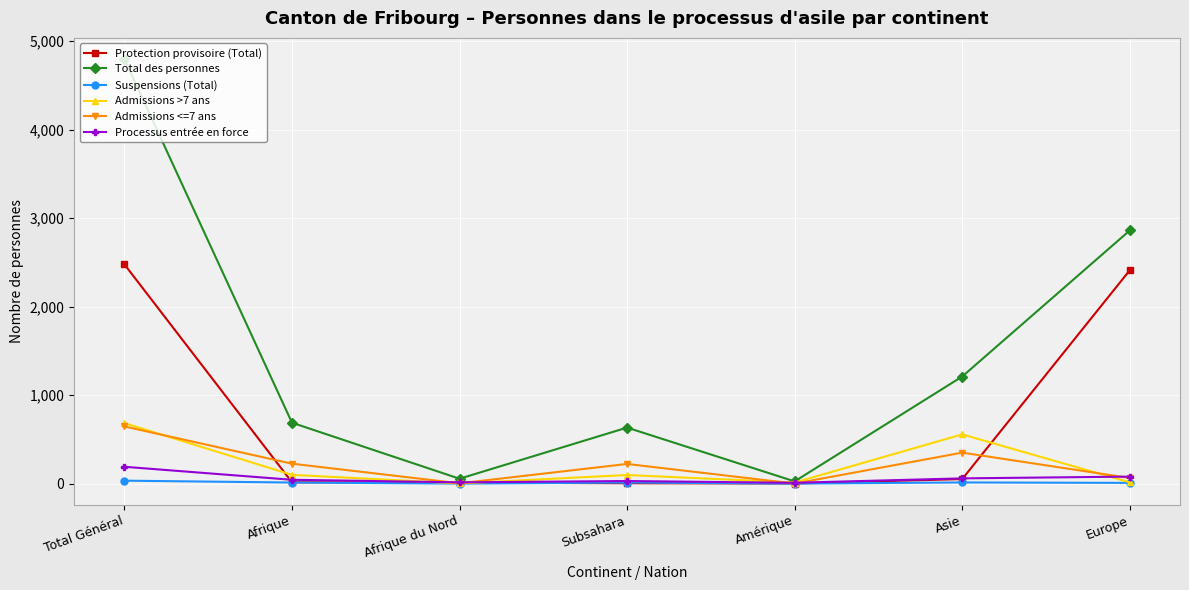

Which series ends up on top after the final intersection of Processus entrée en force and Admissions >7 ans?

Processus entrée en force